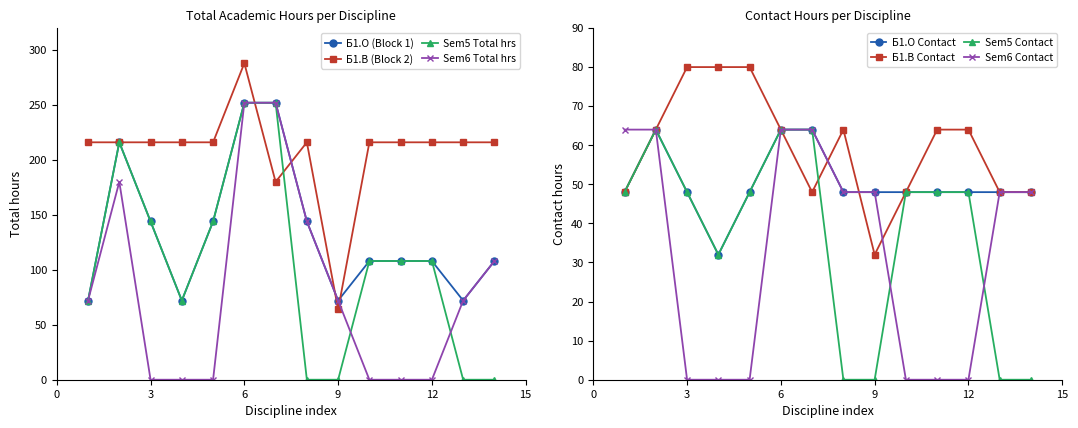

Is the value of Б1.В (Block 2) at 1 greater than the value of Б1.О (Block 1) at 14?

Yes